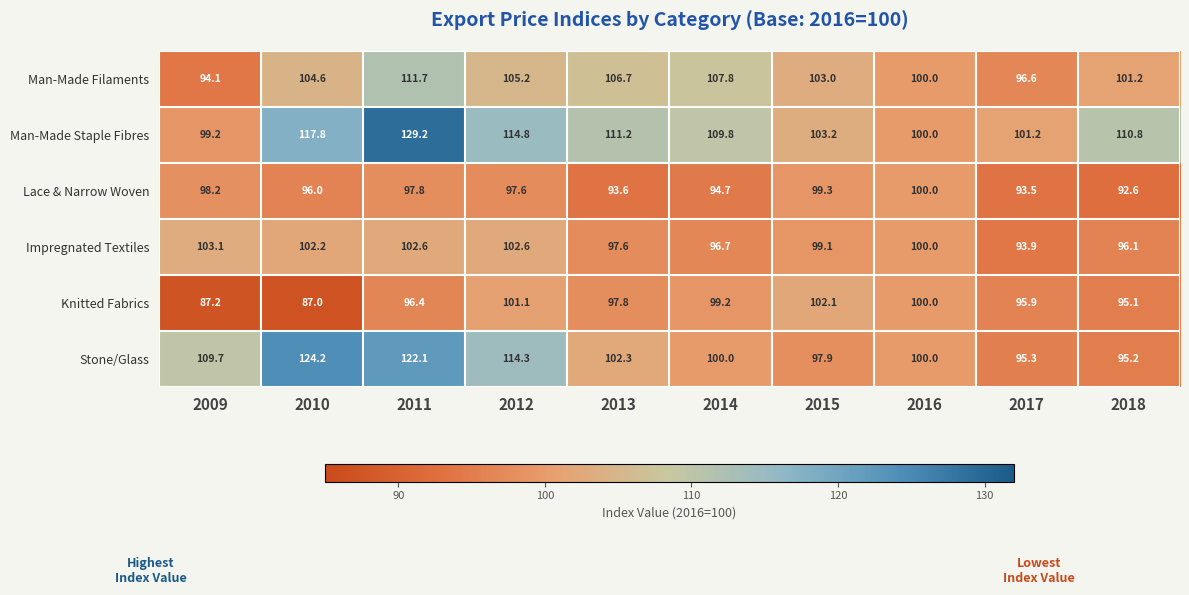

Which series has the largest range (max minus min)?

Man-Made Staple Fibres